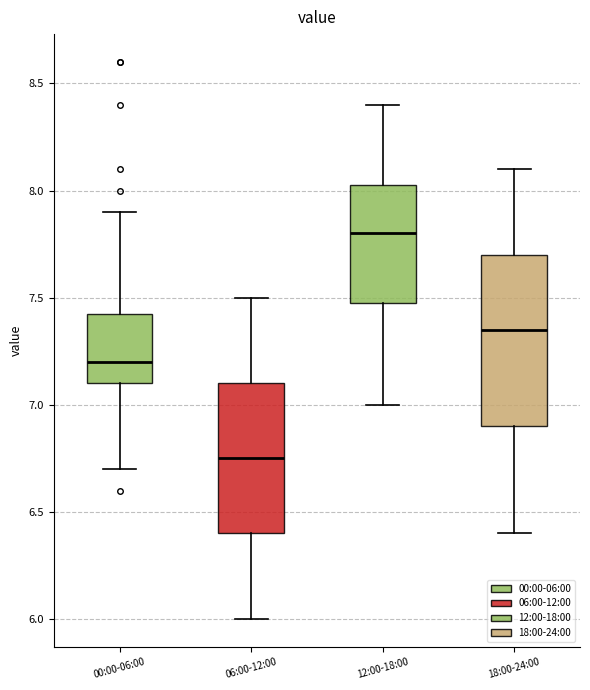

Where does the median line of the box for 06:00-12:00 sit on the y-axis? The values are not printed on the chart, so give them approximately, as read against the axis.

6.75